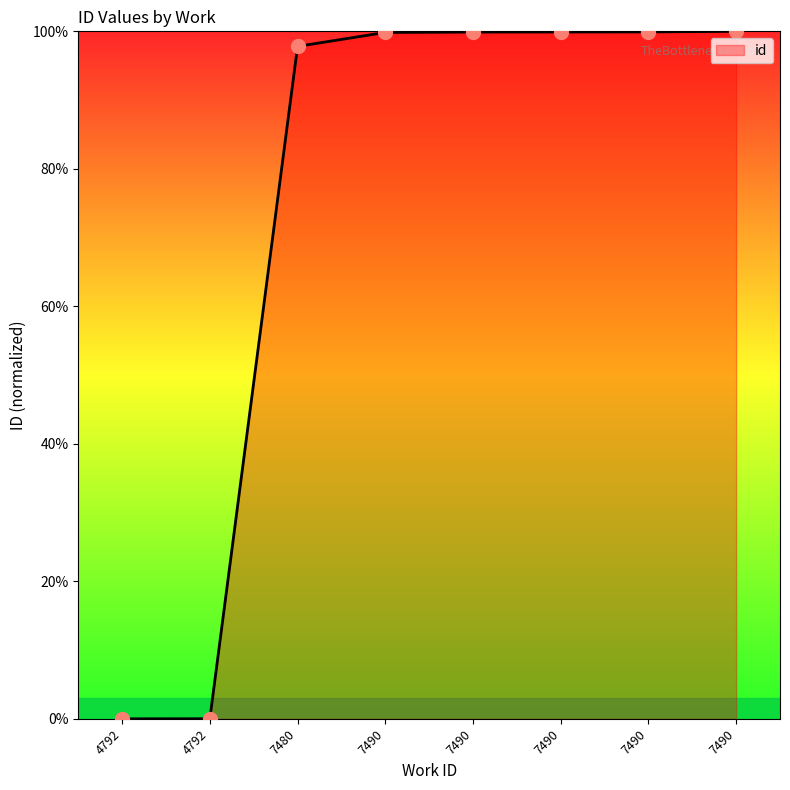

Count the number of categories in the chart.

8